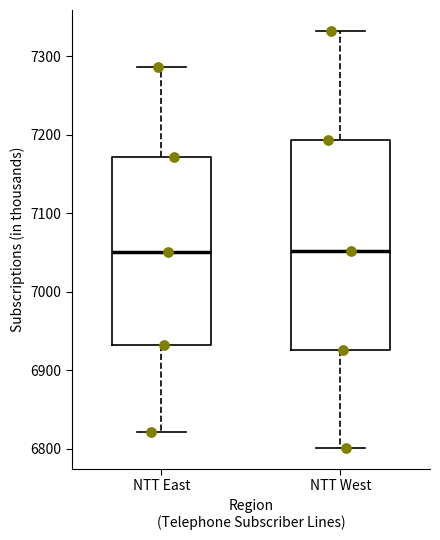

Reading left to right, read every box against the y-axis: the position of its median line, the range the box covers, and the ends of its whiskers. The values are not printed on the chart, so give them approximately, as read against the axis.

NTT East: median 7050, box 6930 to 7170, whiskers 6820 to 7290
NTT West: median 7050, box 6930 to 7190, whiskers 6800 to 7330